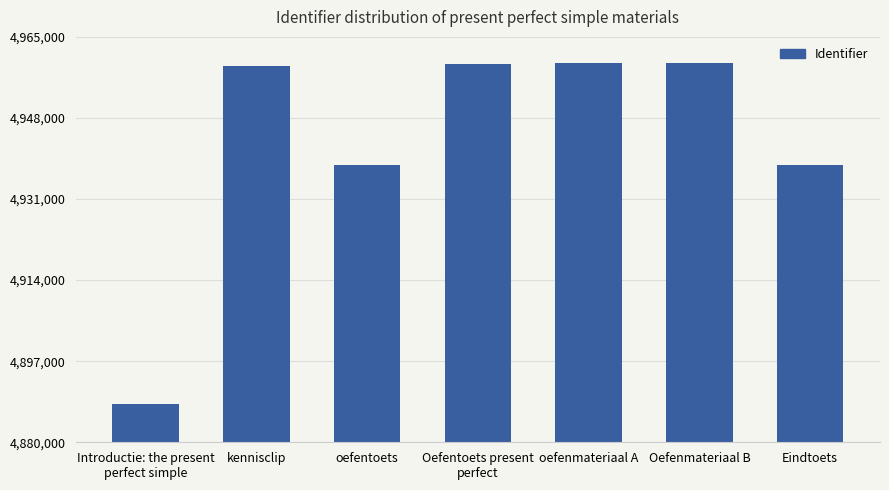

What value does the data have at oefentoets?

4938209